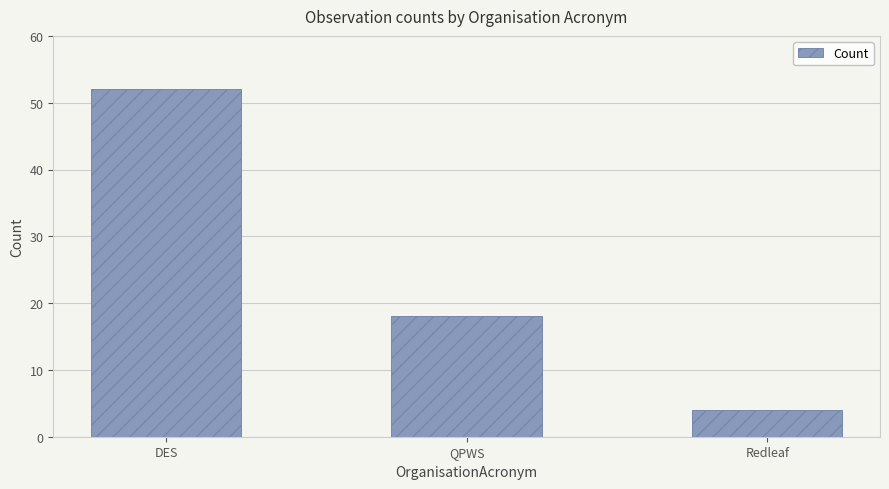

Where does the data first go above 18?

DES